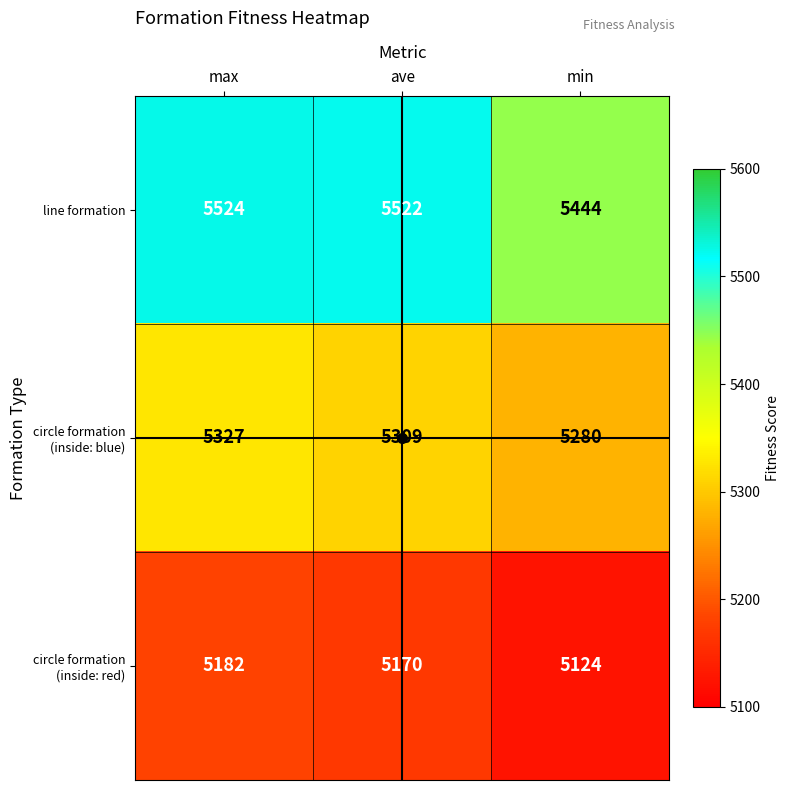

What is the greatest value displayed?

5524